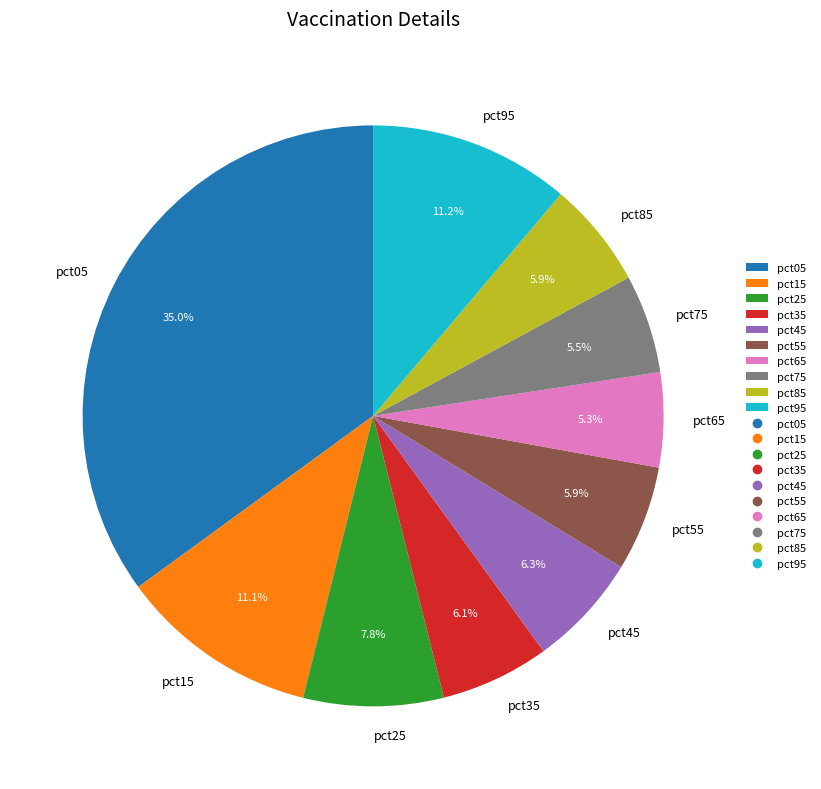

Which slice is the largest?

pct05